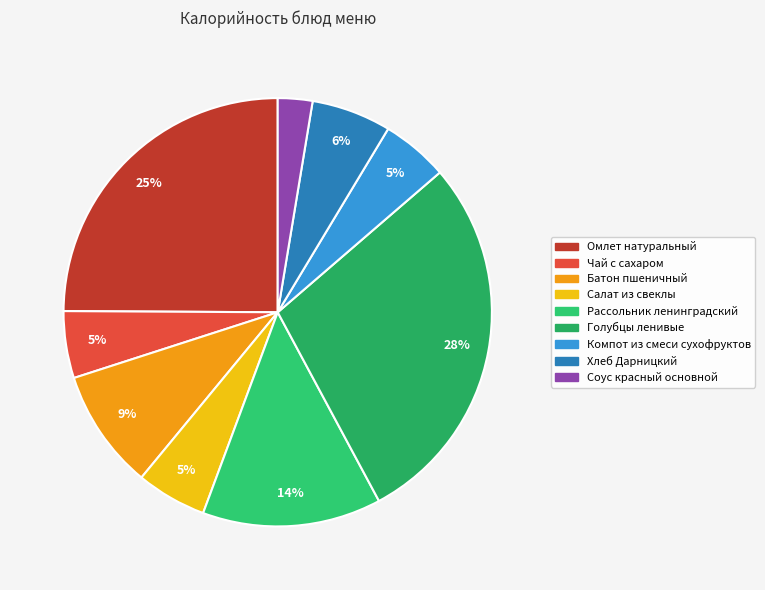

To the nearest percent, what is the average slice percentage?

11%